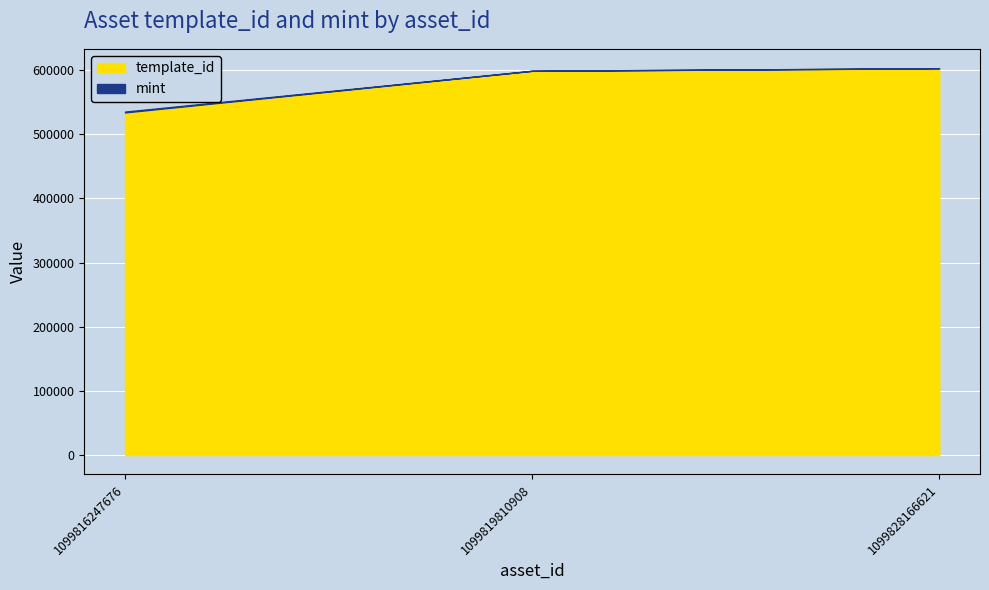

At which label is template_id closest to 568515?

1099819810908